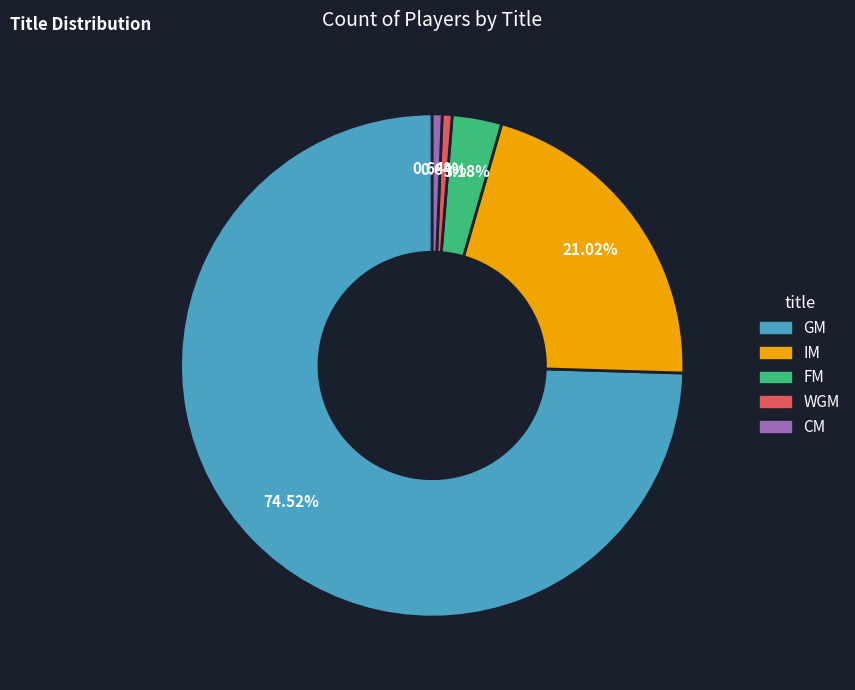

How much of the chart is everything except WGM?

99.4%